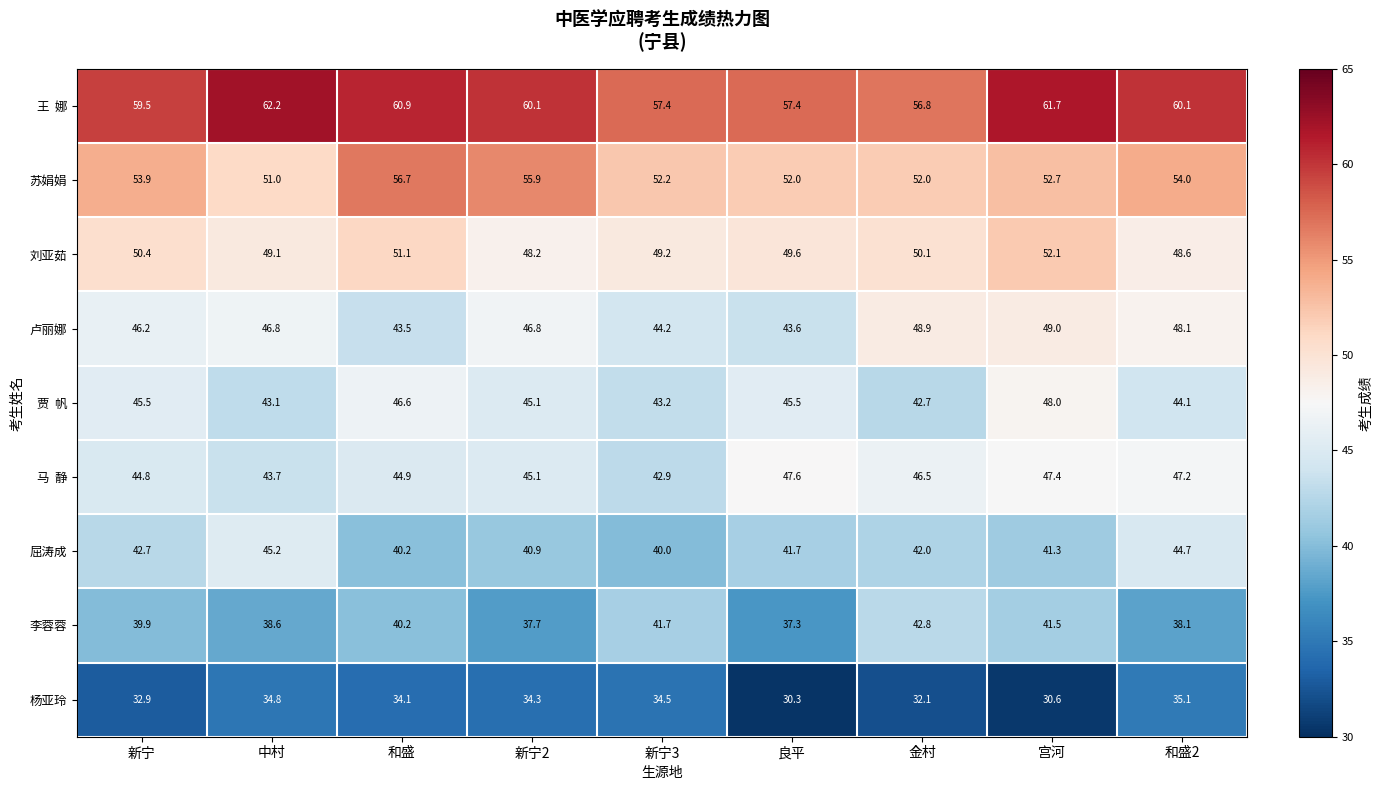

At how many categories does at least one series exceed 60?

5